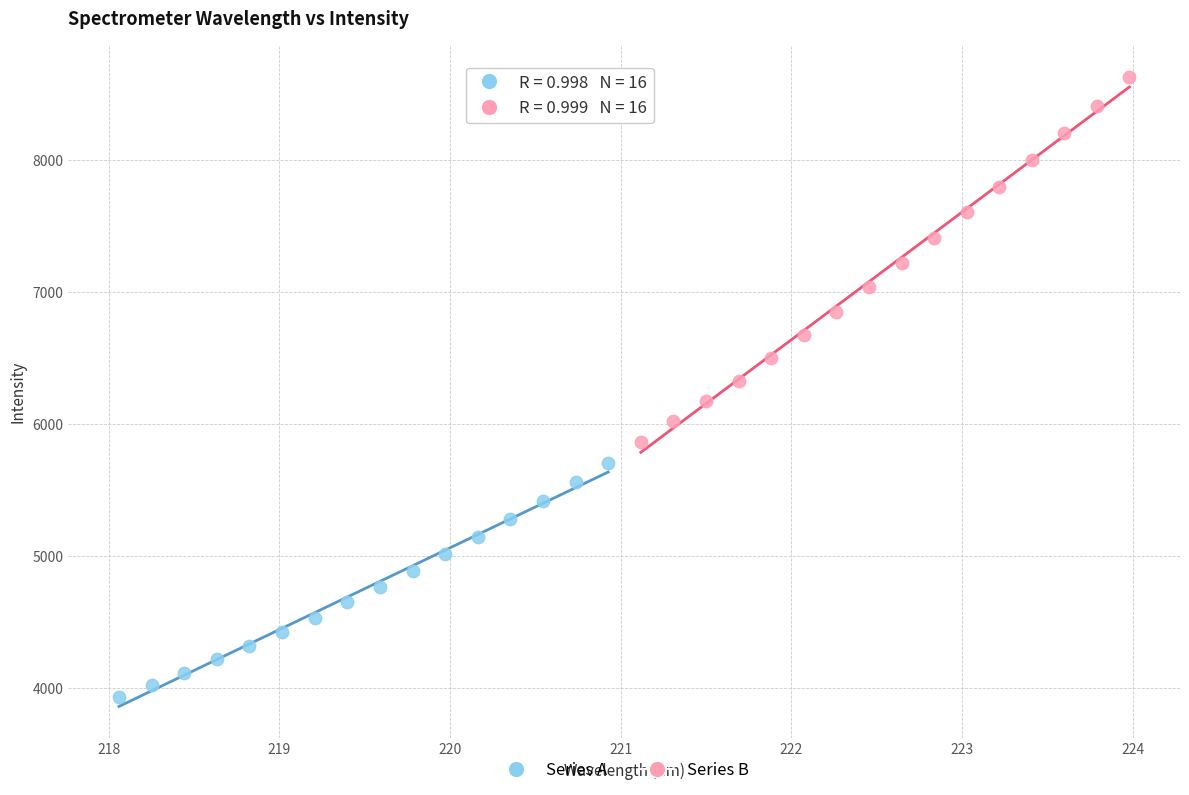

Which series contains the highest Y value?

Series B